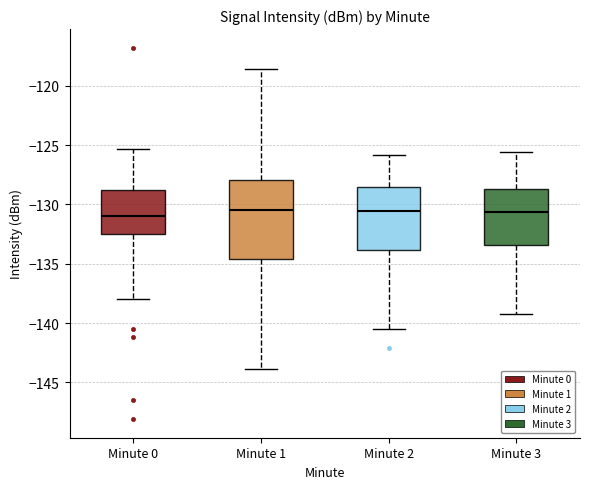

Where does the lower whisker of the box for Minute 3 end on the y-axis? The values are not printed on the chart, so give them approximately, as read against the axis.

-139.0